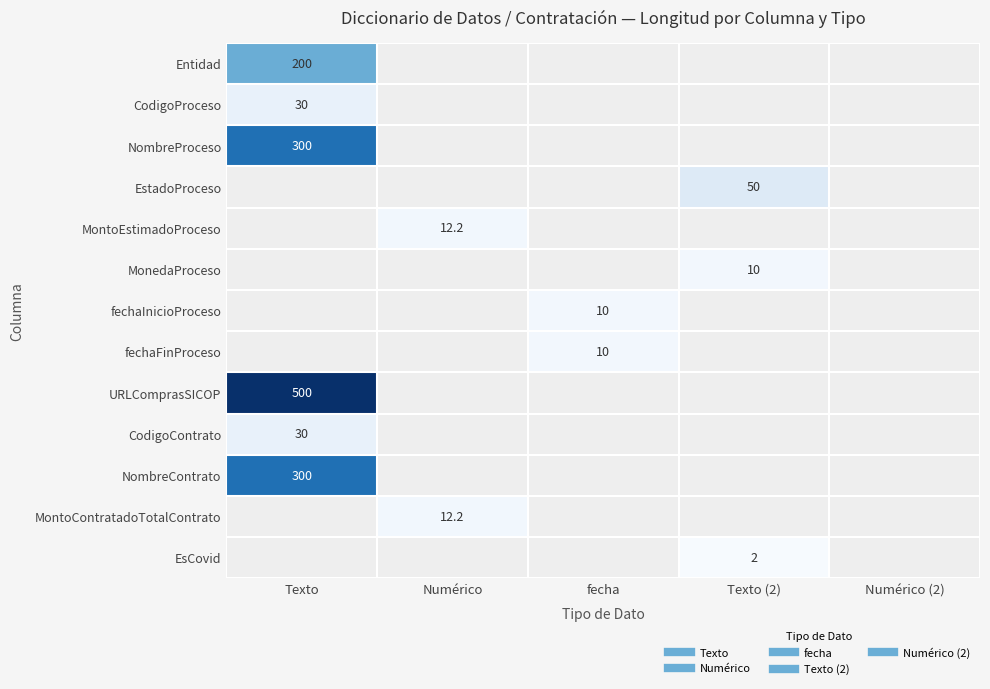

What is the difference between the highest and lowest values at Texto?

470.0